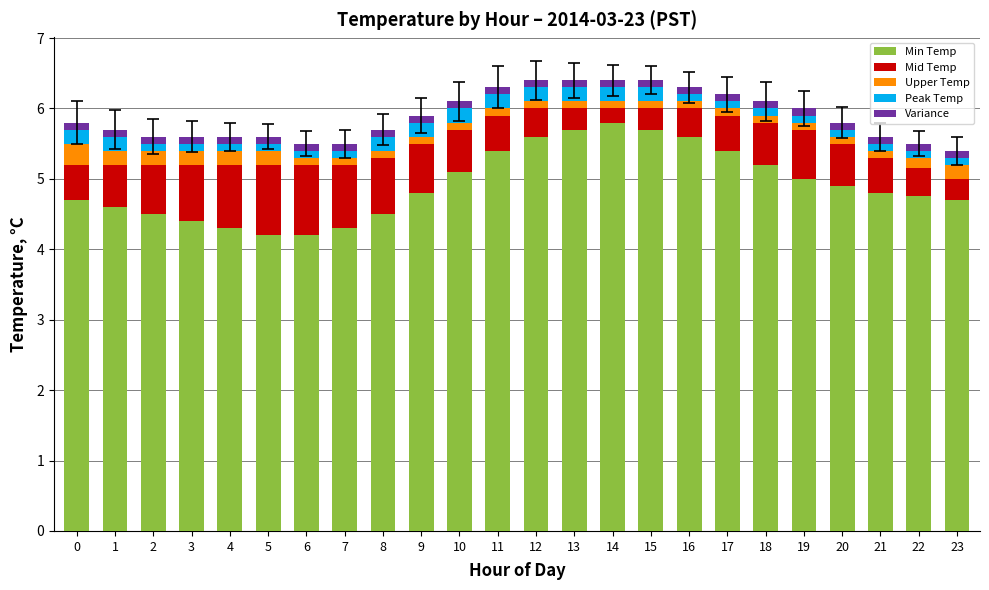

What is the average value of the Min Temp series?

4.9